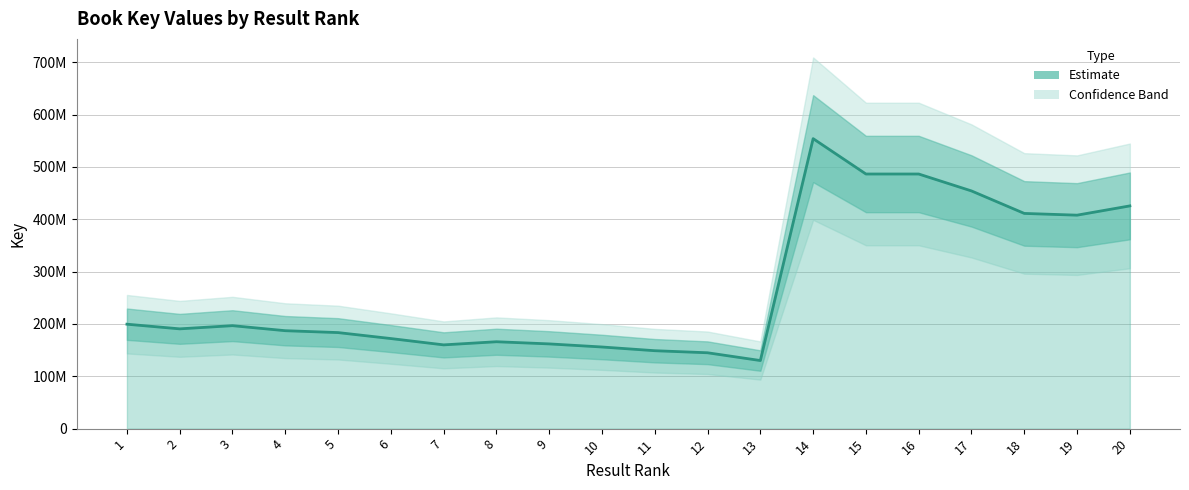

How many data points are less than 190656356?

10